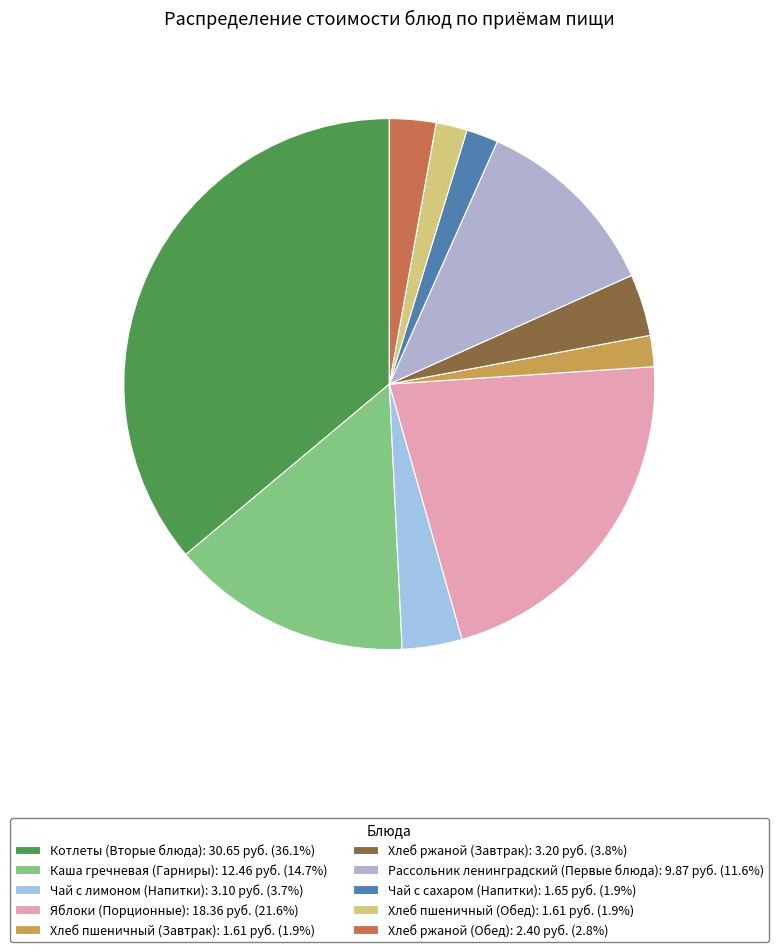

Combined, do Хлеб ржаной (Обед) and Хлеб ржаной (Завтрак) account for over 50%?

No